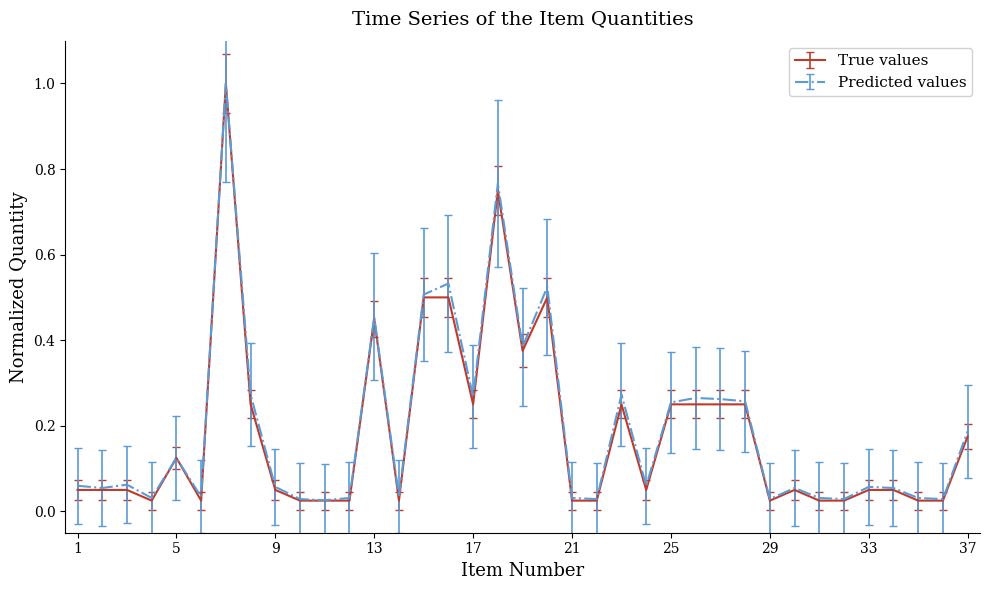

Which series has the widest spread of values?

True values